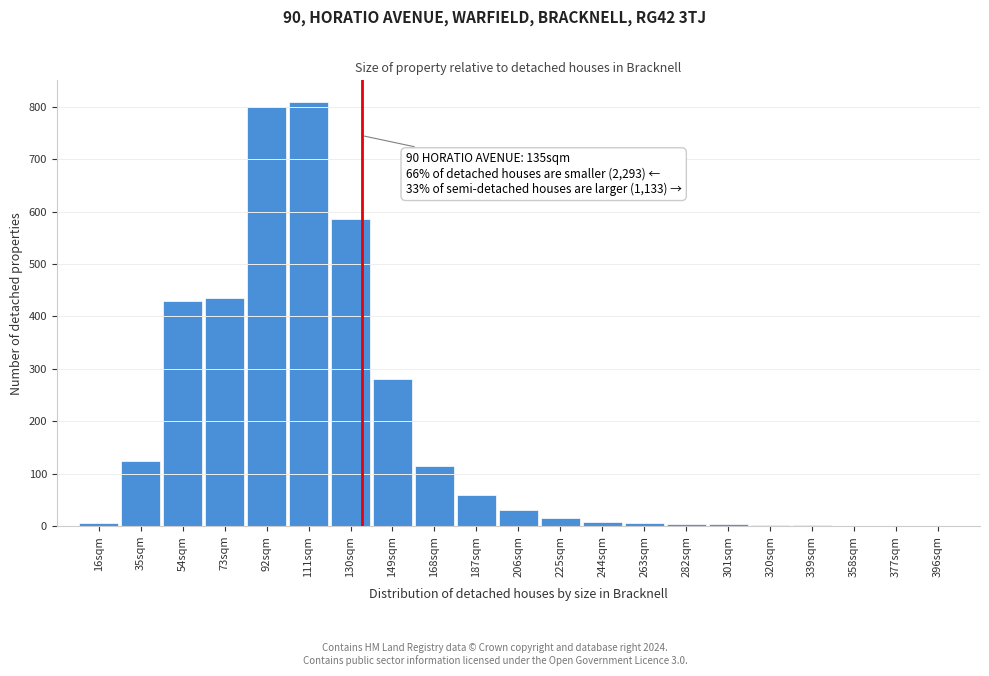

The value at 92sqm is 800. True or false?

True